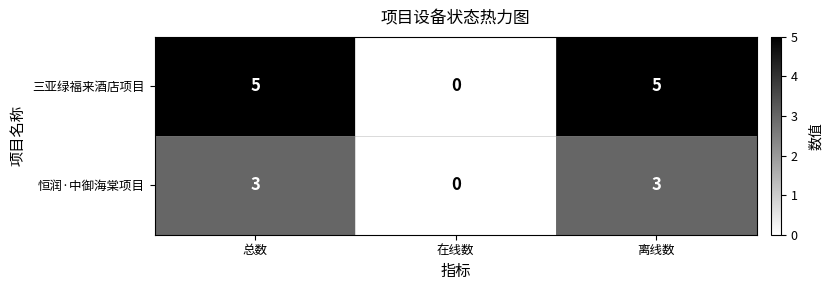

The 三亚绿福来酒店项目 series shows 0 at 在线数. True or false?

True